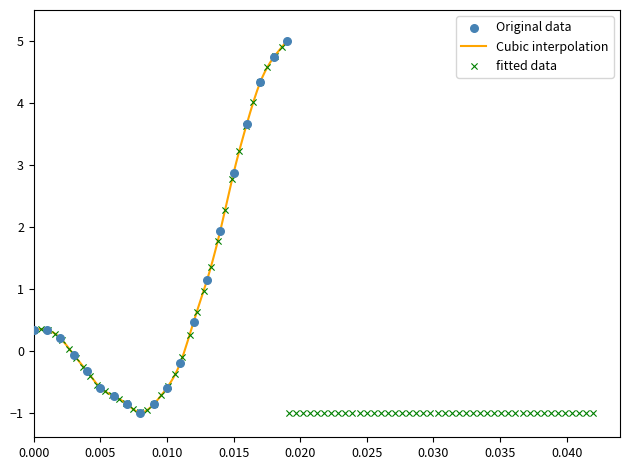

What is the lowest value of the Cubic interpolation series?

-1.0